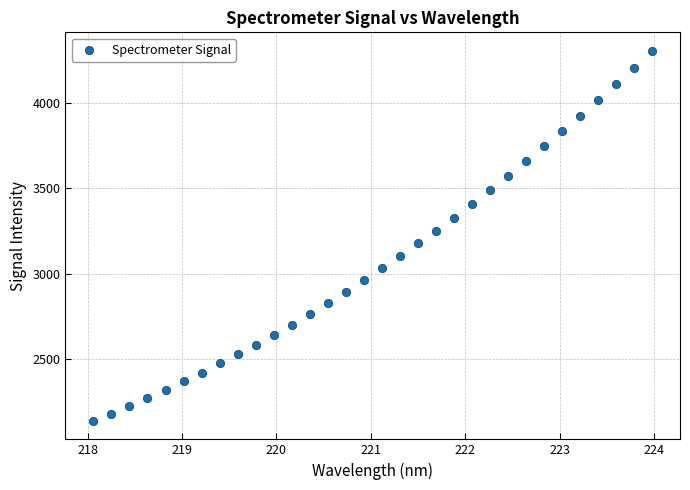

What is the range of Y values (max minus min)?

2166.1